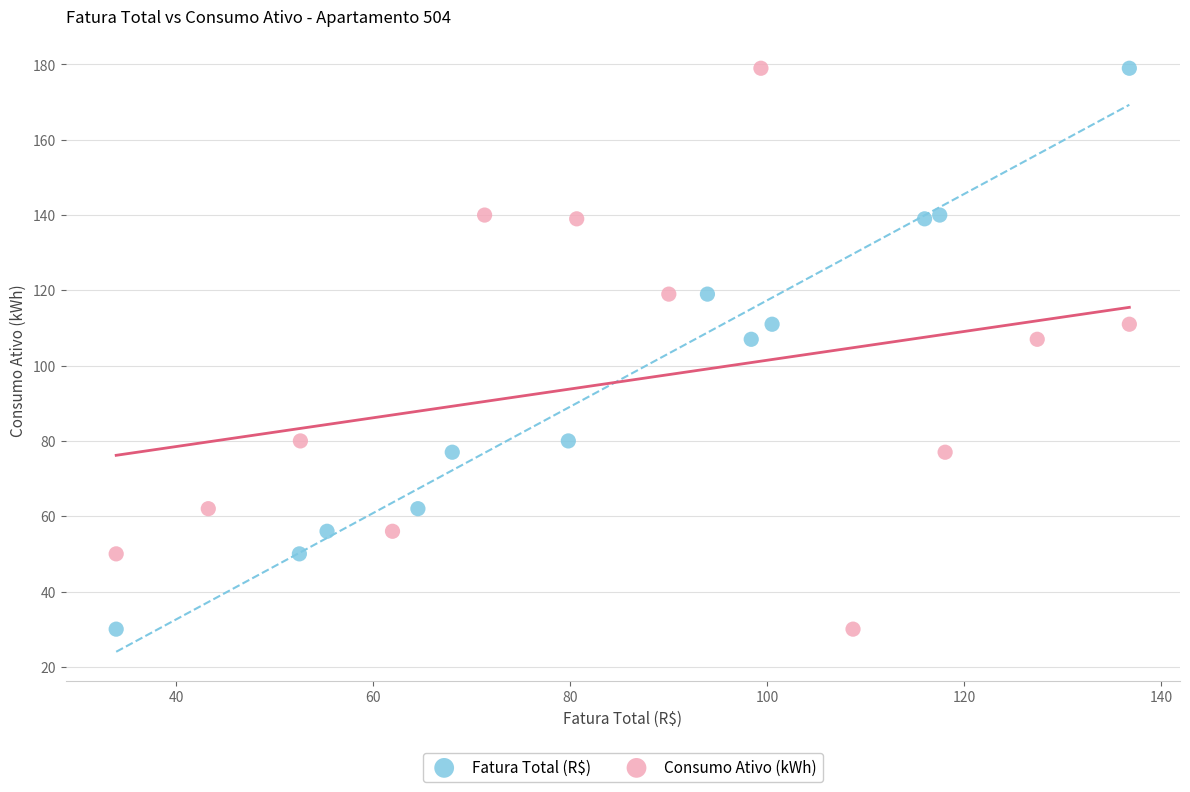

What are all the series names shown in the legend?

Fatura Total (R$), Consumo Ativo (kWh)